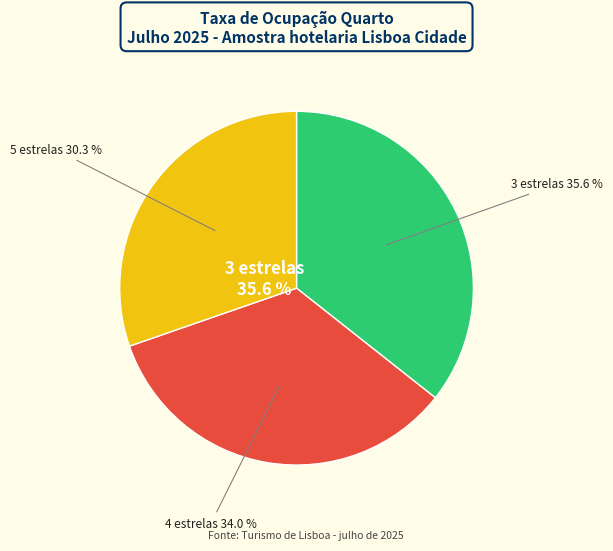

Does any single category account for the majority?

No